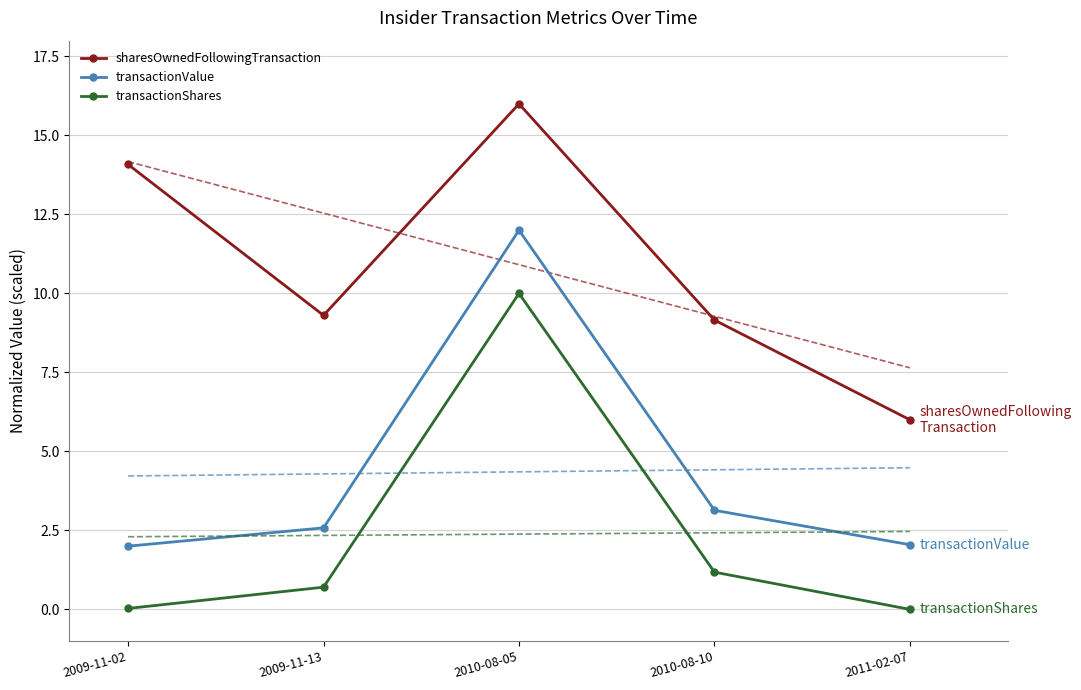

At which label is sharesOwnedFollowingTransaction closest to 11?

2009-11-13